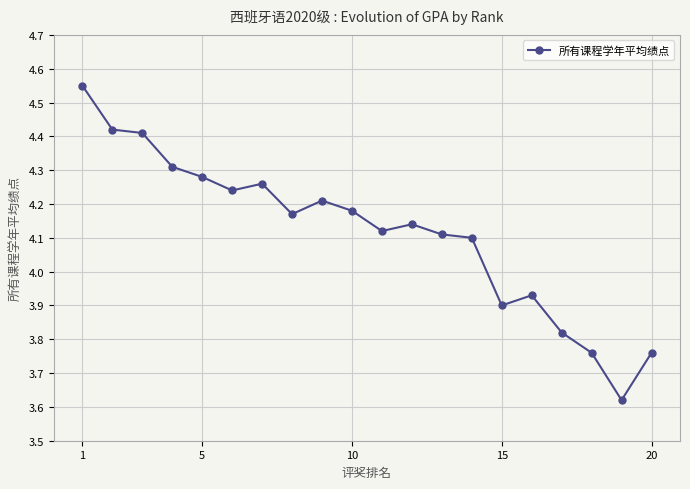

What is the sum of all values?

82.3